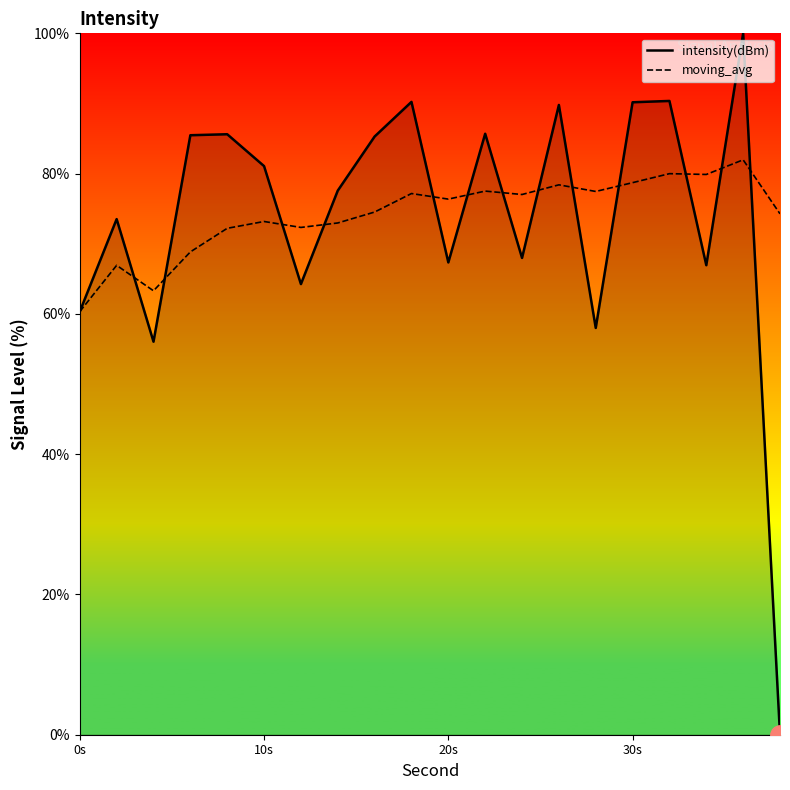

List the series in order of their peak value, lowest first.

moving_avg, intensity(dBm)